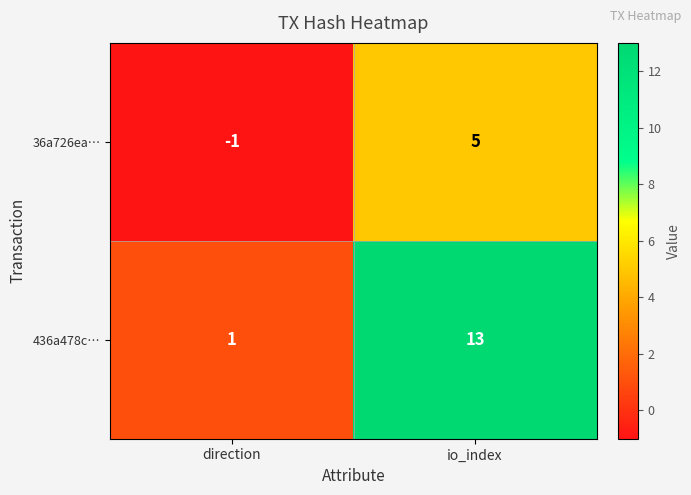

What is the difference between the 36a726ea… values at direction and io_index?

6